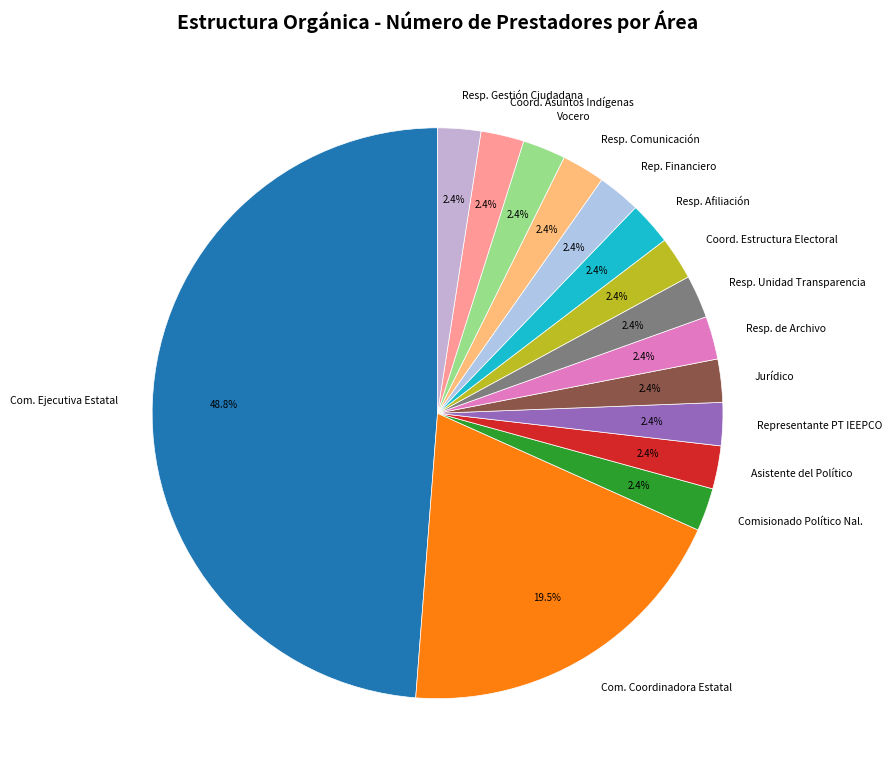

True or false: Vocero accounts for 16% of the total.

False